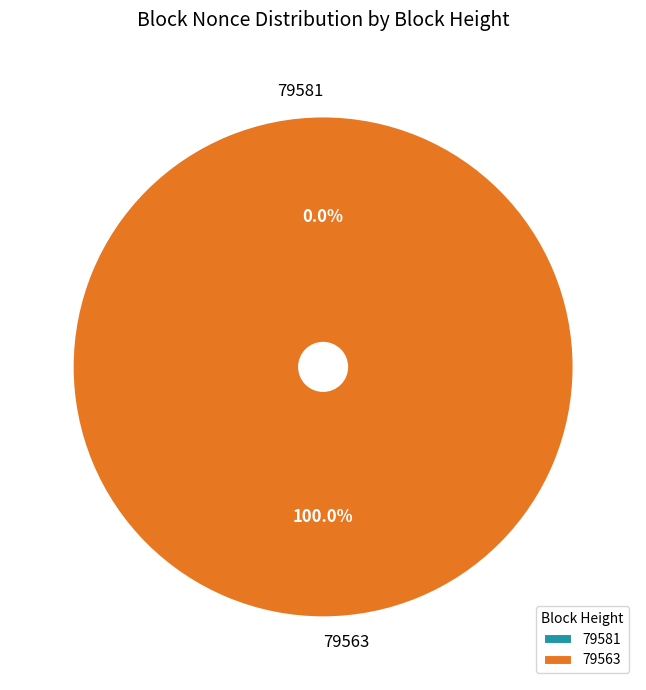

Which category has the smallest portion of the pie?

79581